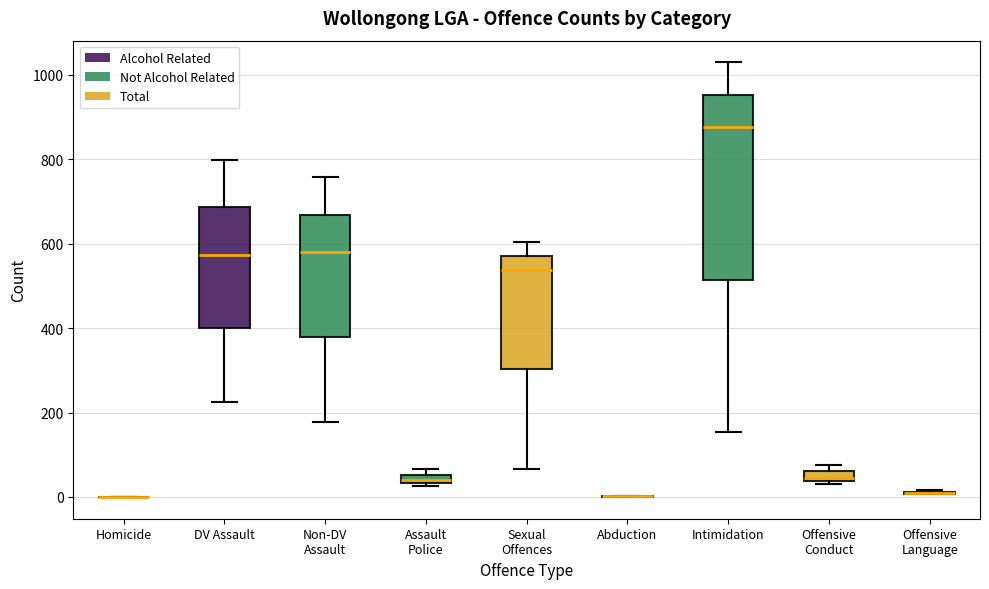

Comparing the boxes themselves (not the whiskers), which one is the tallest?

Intimidation